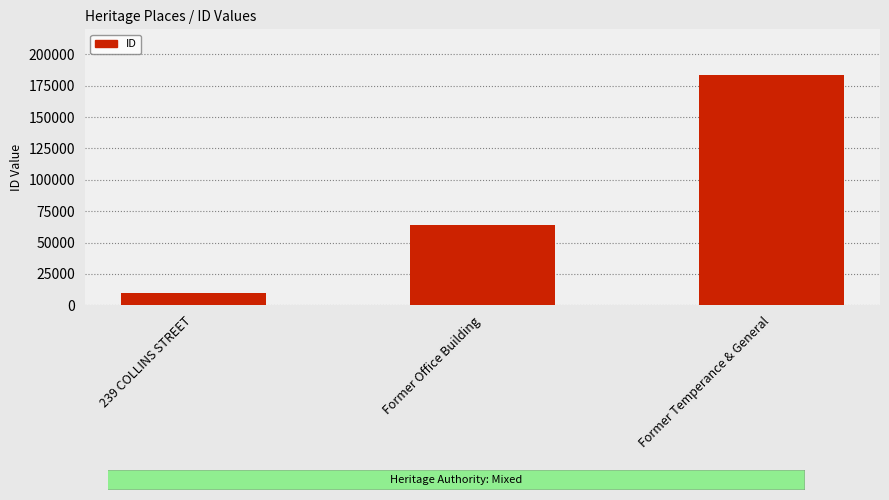

What is the value of the 1st bar from the left?

9714